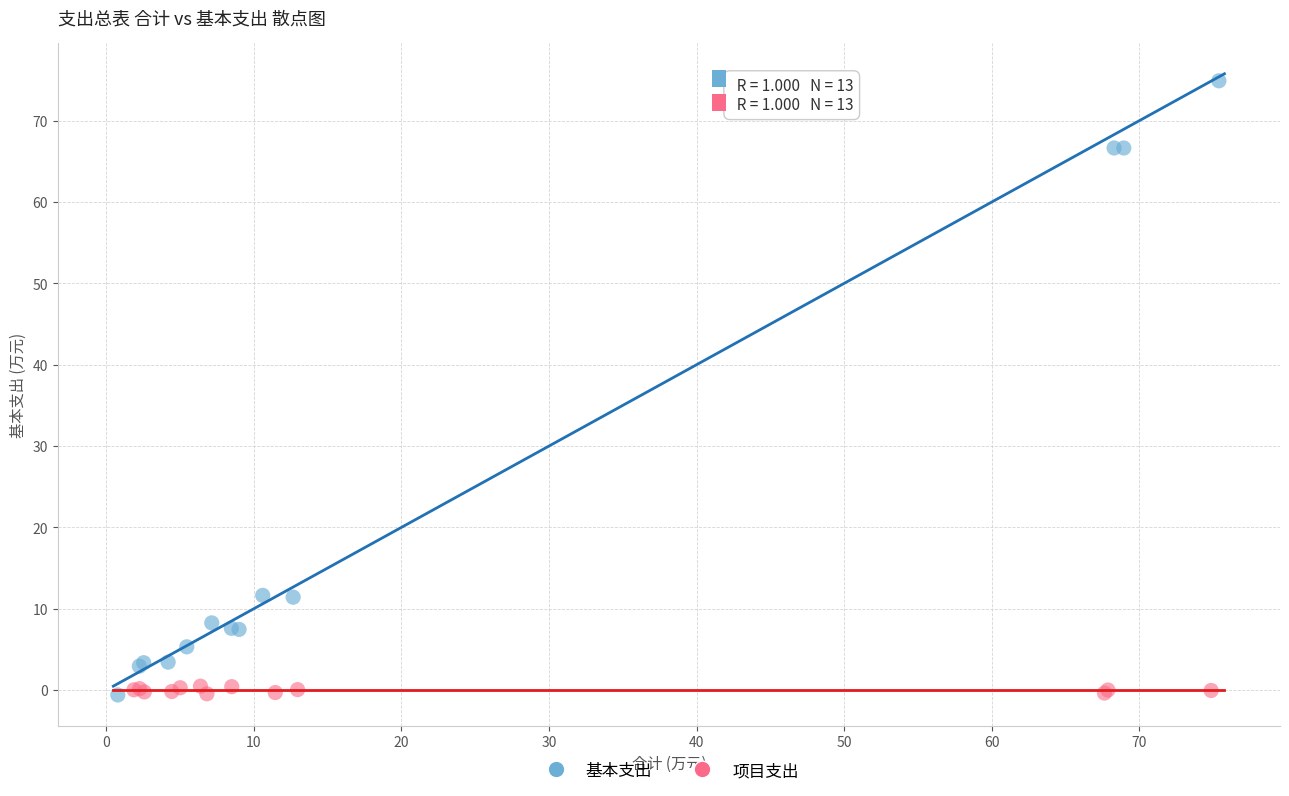

Which series has the largest Y range (max minus min)?

基本支出